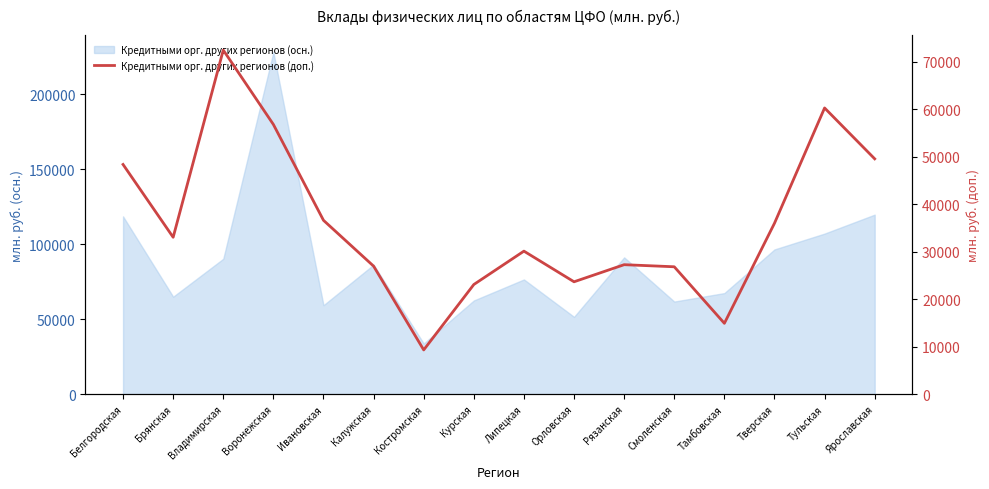

True or false: the data shows 12764 at Курская.

False